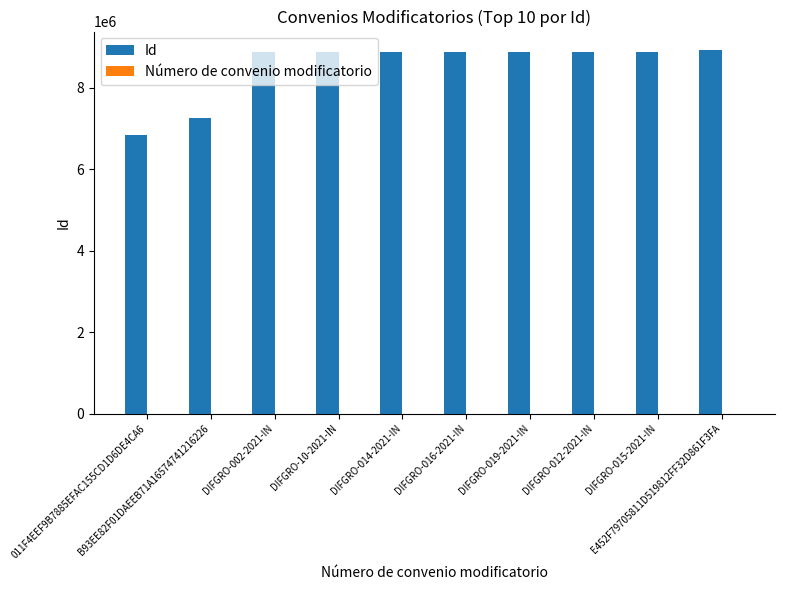

Which label corresponds to the smallest value in the chart?

011F4EEF9B7885EFAC155CD1D6DE4CA6